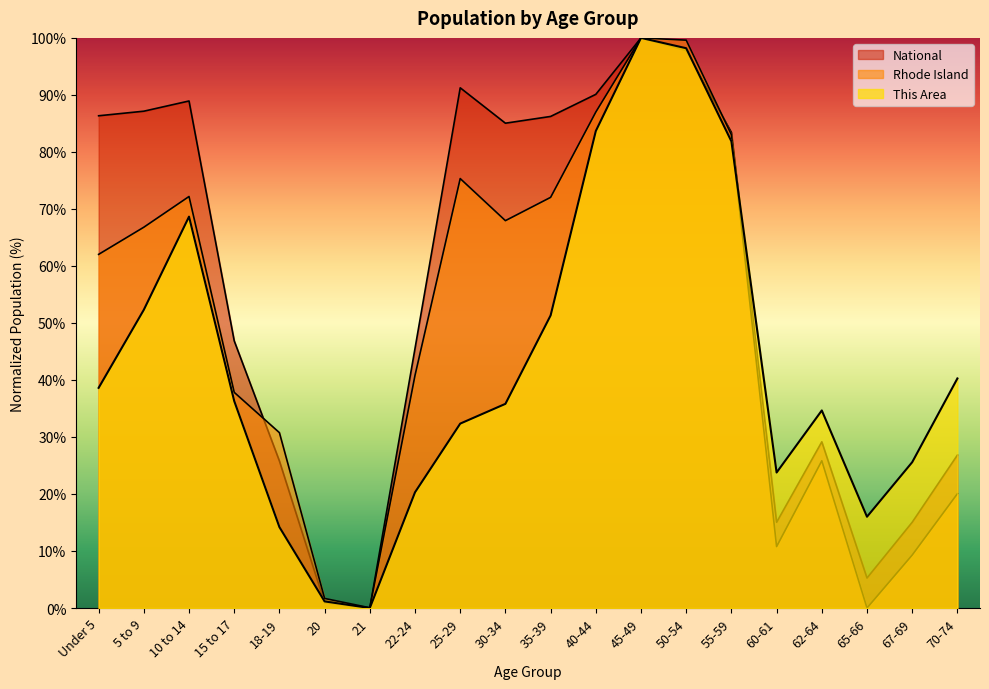

After their last crossing, which series has the higher values: Rhode Island or This Area?

This Area